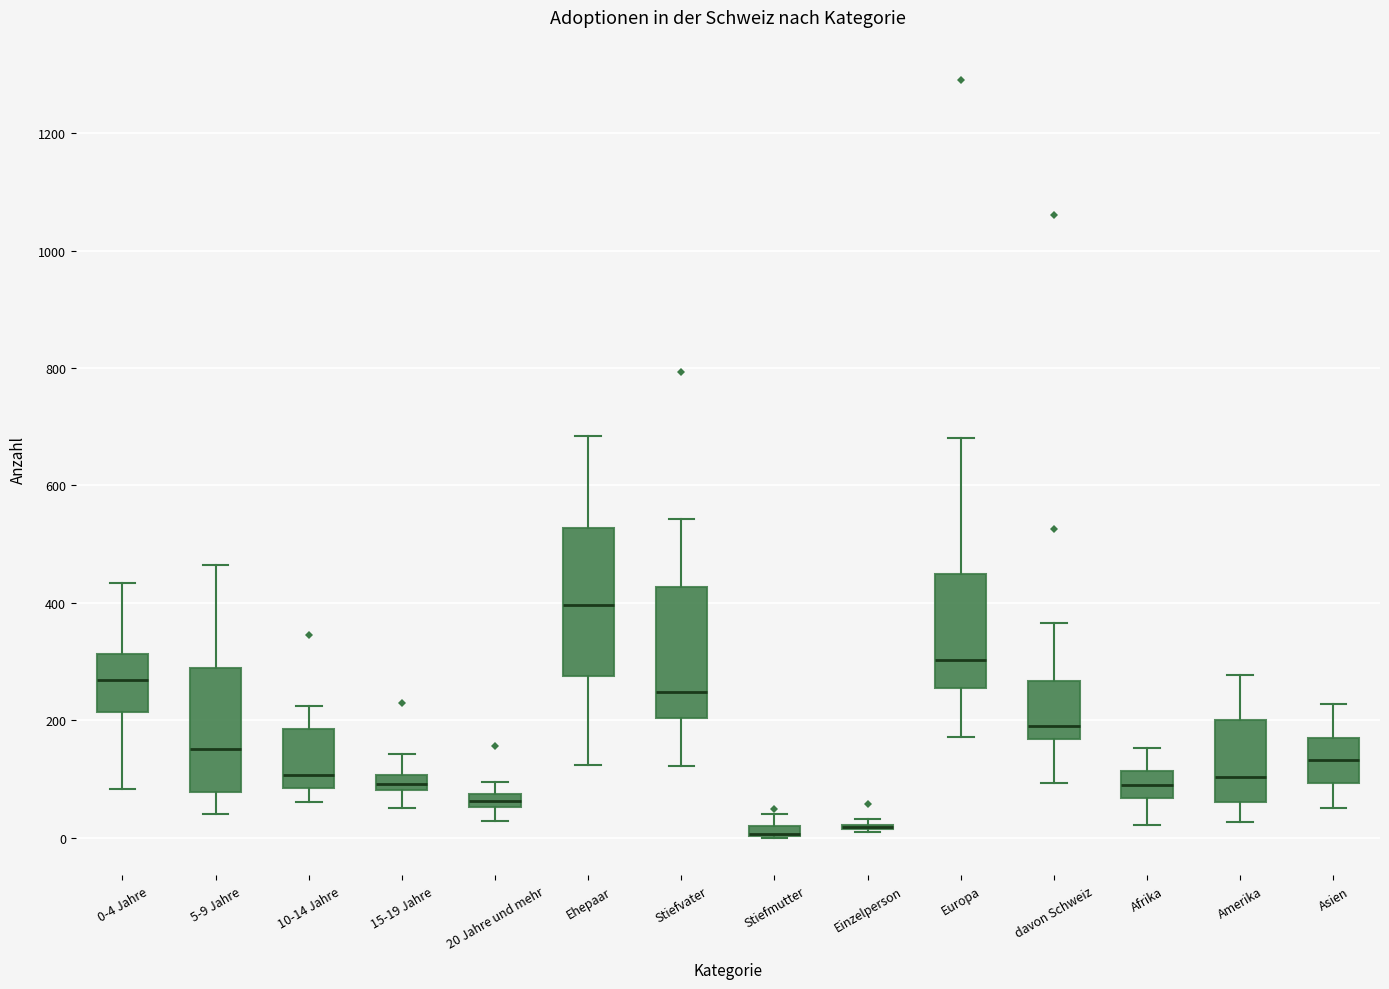

Which box is the tallest, from its lower edge to its upper edge?

Ehepaar